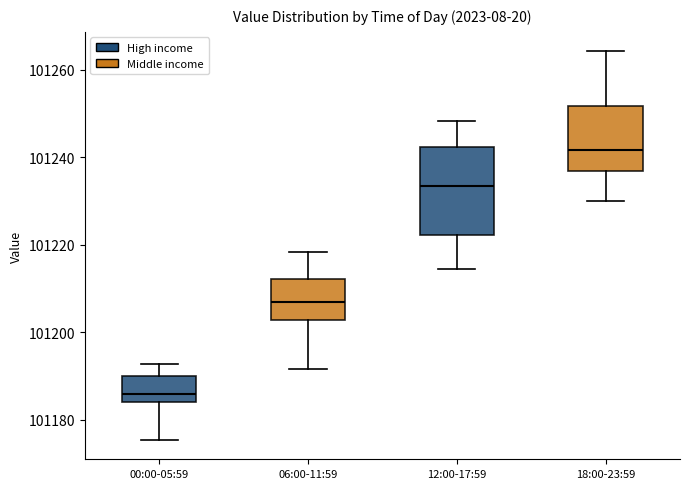

Where does the lower whisker of the box for 00:00-05:59 end on the y-axis? The values are not printed on the chart, so give them approximately, as read against the axis.

101176